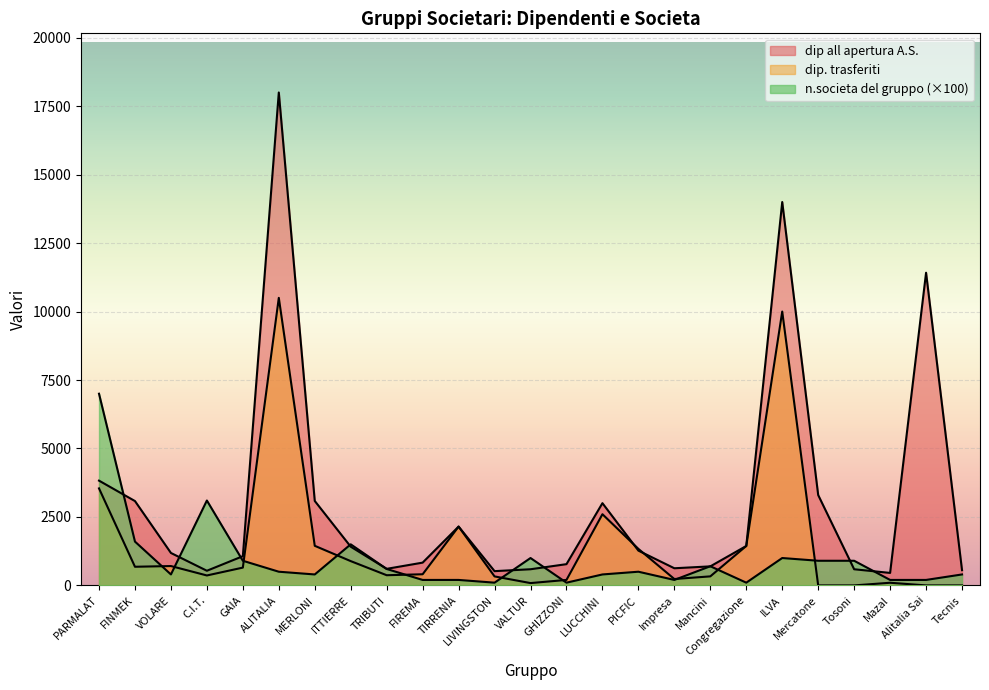

True or false: n.societa del gruppo has a value of 185 at LUCCHINI.

False